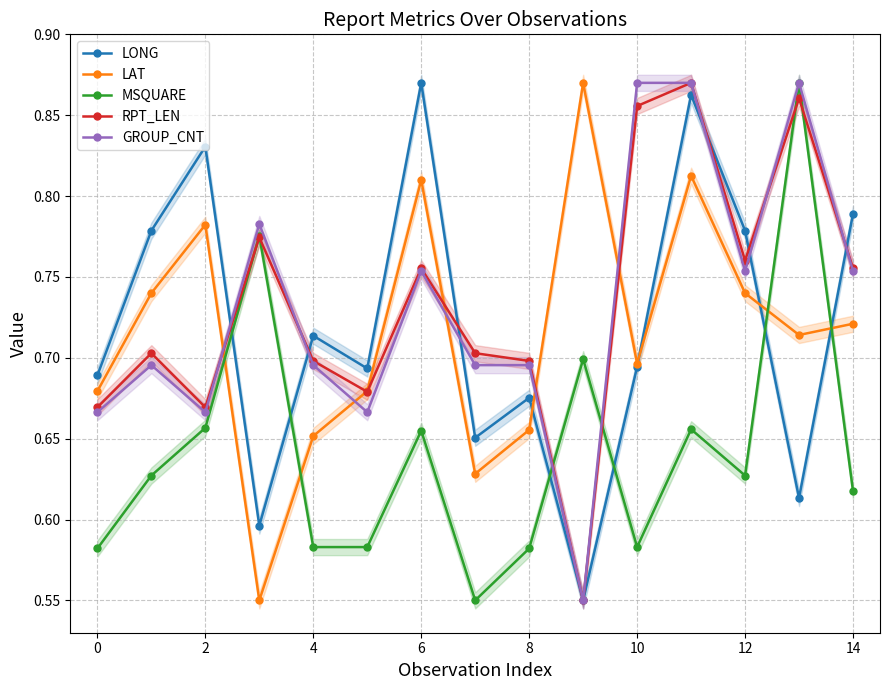

At which category is the sum across all series the highest?

11